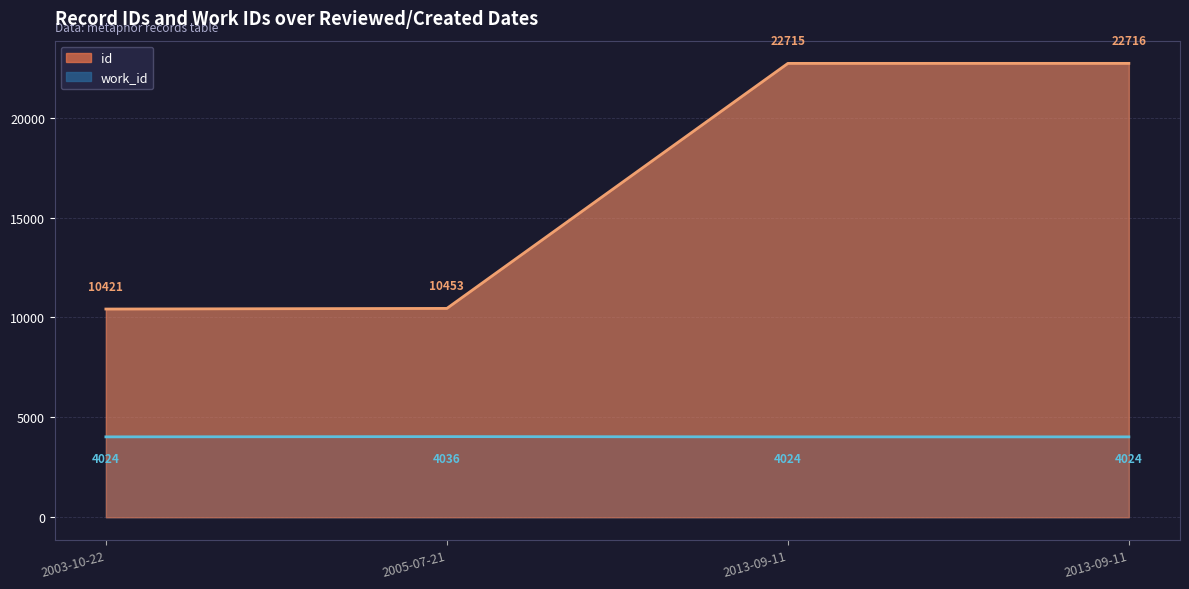

The value of work_id at 2003-10-22 is 1495. True or false?

False